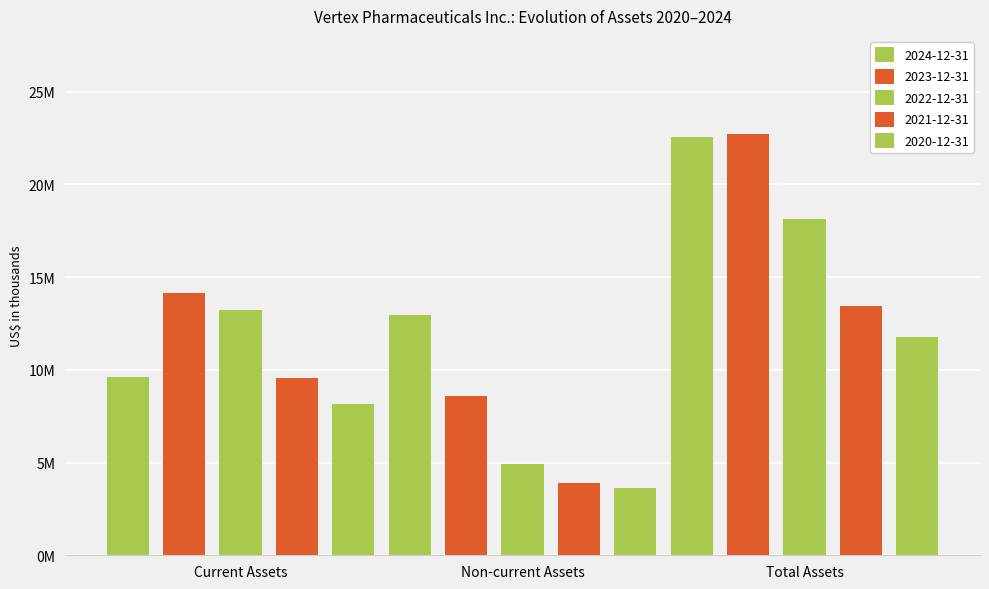

Does the chart contain any negative values?

No